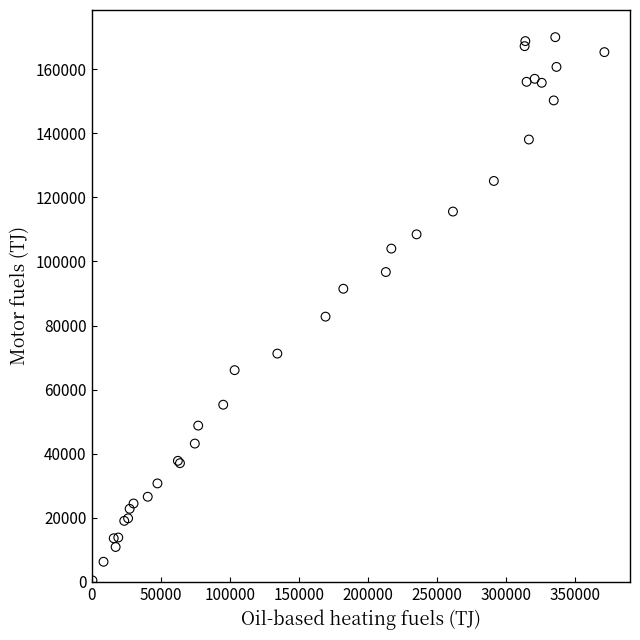

What Y value in the scatter plot is closest to 85240?

82790